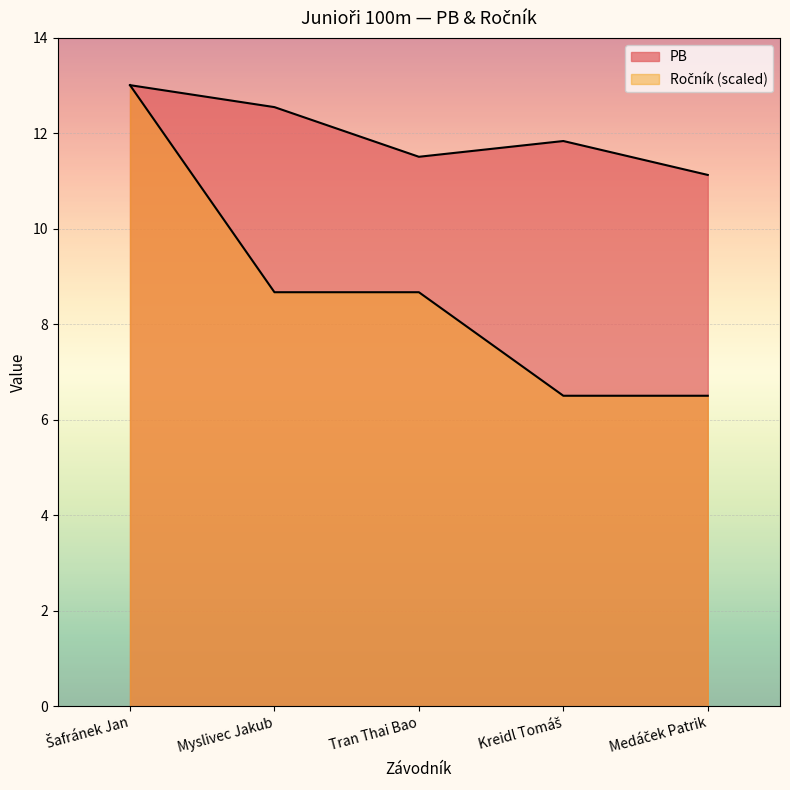

Is it true that PB equals 19.1 at Kreidl Tomáš?

False